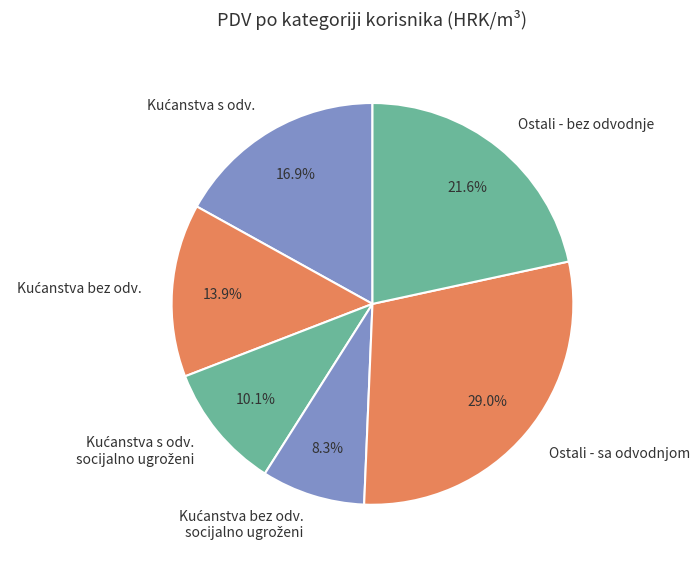

Which slice is the largest?

Ostali - sa odvodnjom